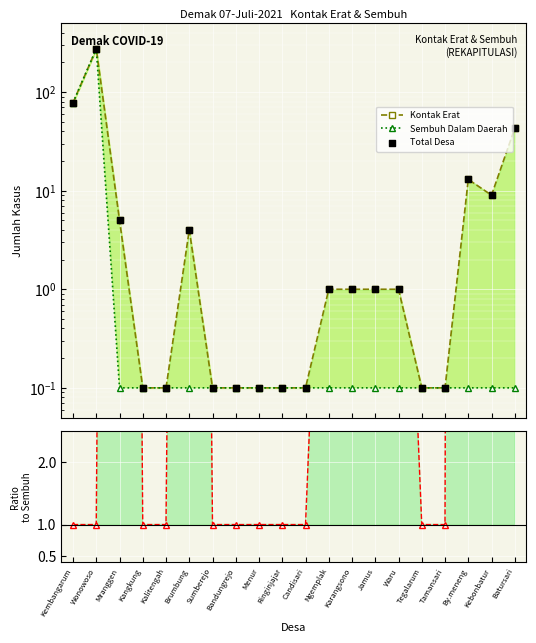

Which series contains the highest Y value?

Ratio Kontak/Sembuh